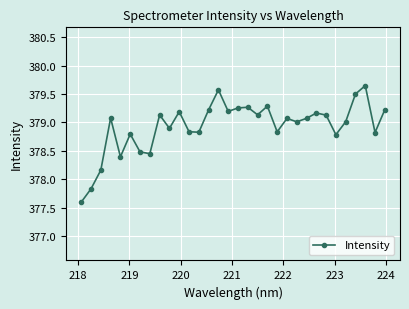

How many interior local peaks (higher than both neighbors) does the data have?

10